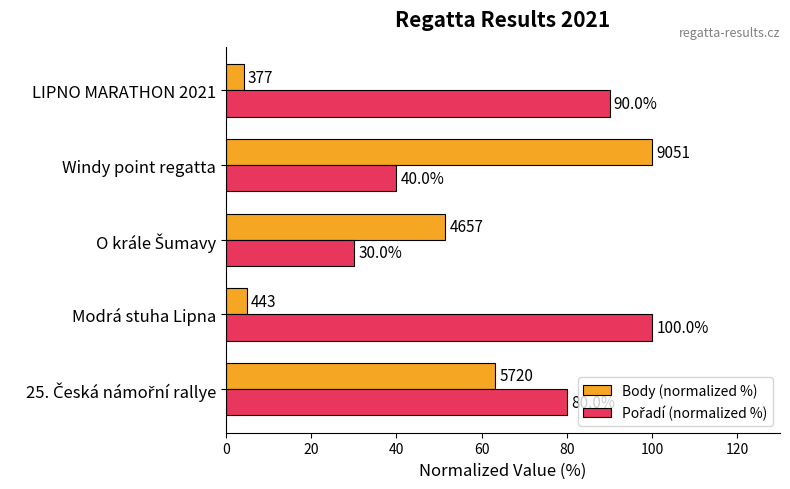

Which series has the largest range (max minus min)?

Body (normalized %)